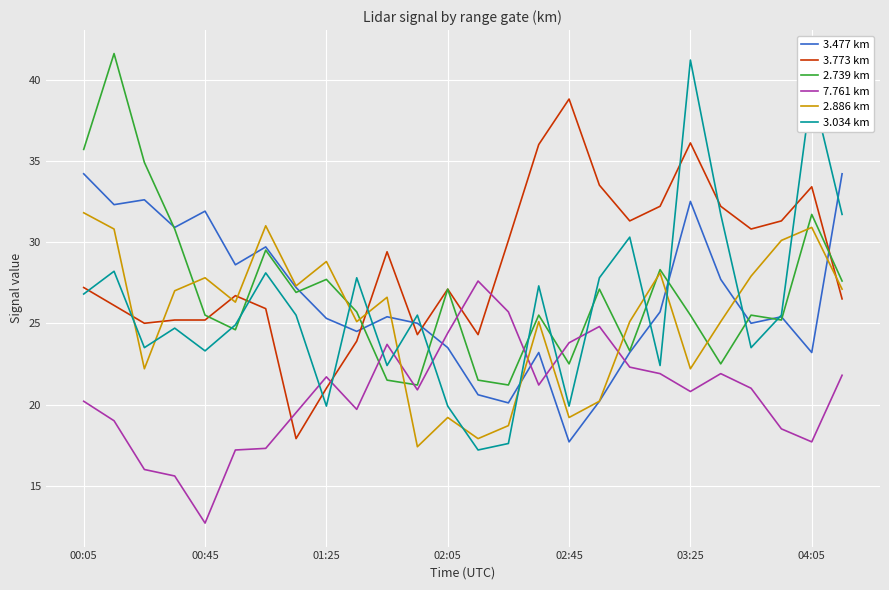

Which series has the largest total across all categories?

3.773 km